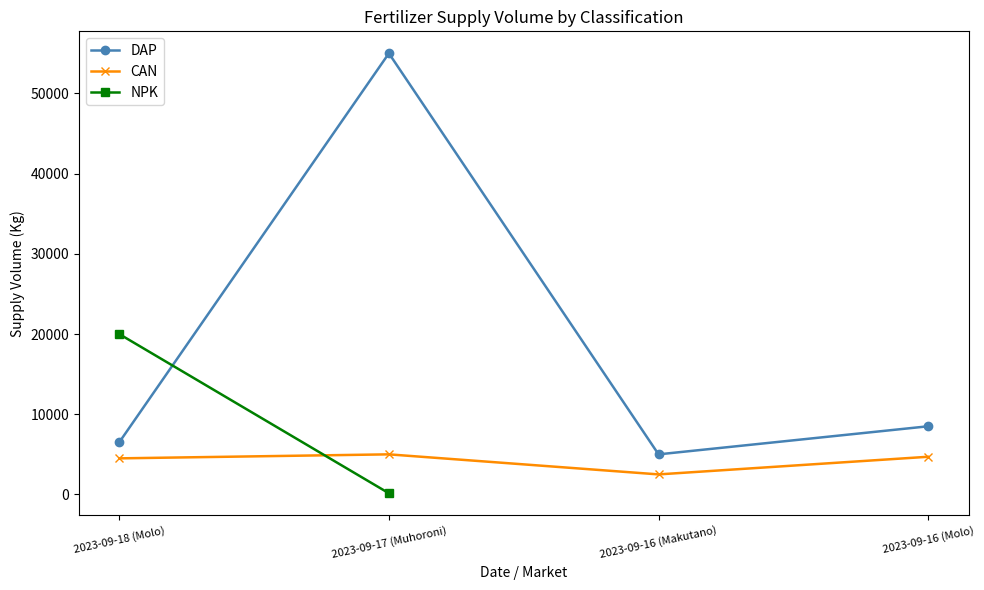

What position from the left is 2023-09-16 (Makutano)?

3